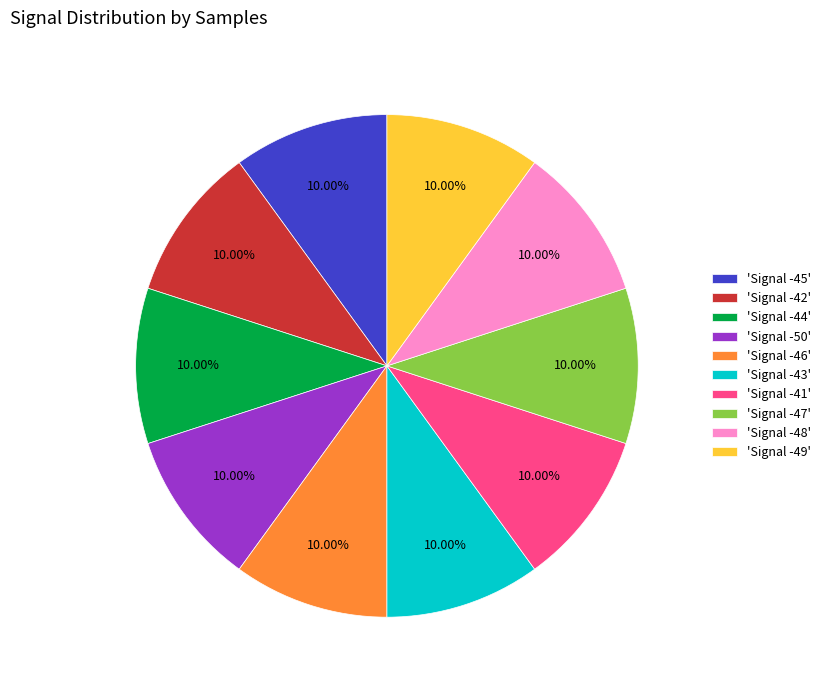

Is there a majority slice in this chart?

No